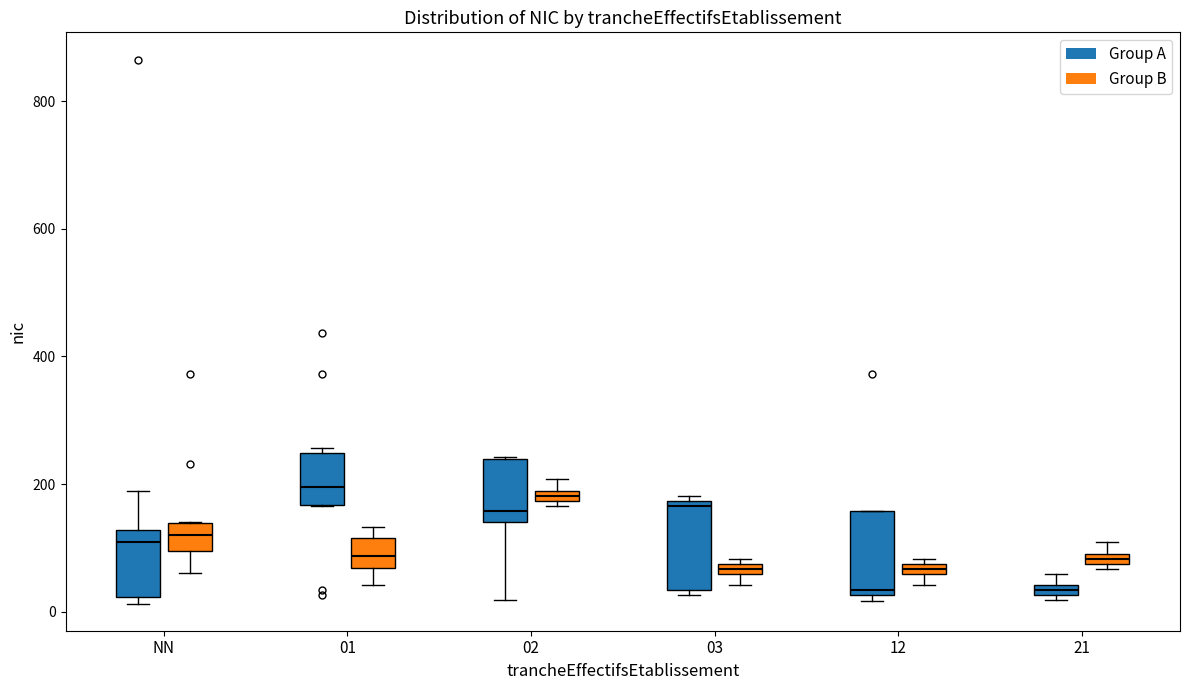

Where is the lower edge of the box for 21 (Group A) on the y-axis? The values are not printed on the chart, so give them approximately, as read against the axis.

20